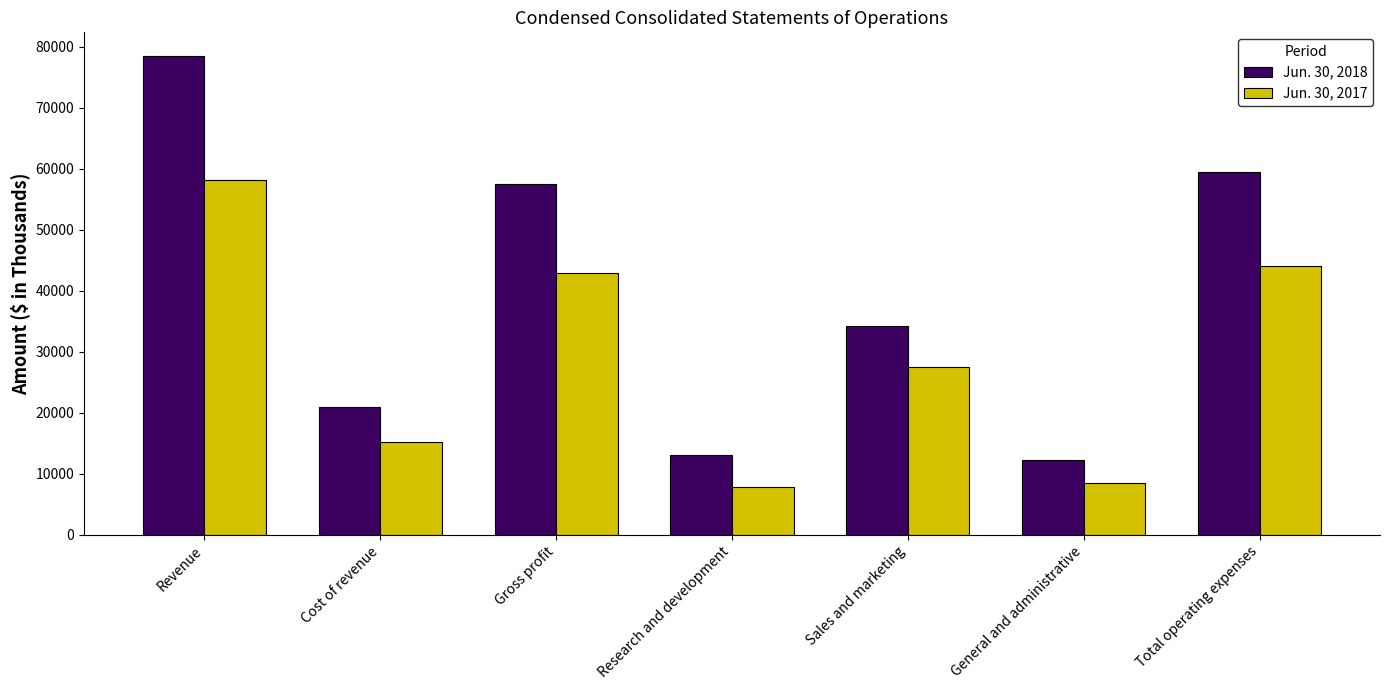

Between General and administrative and Total operating expenses, which series saw the biggest shift?

Jun. 30, 2018